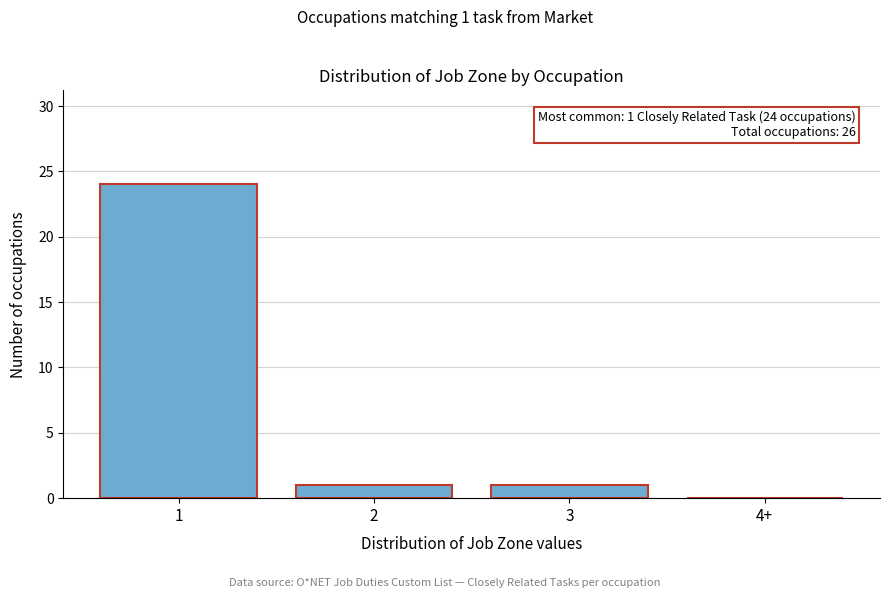

Reading left to right, extract all data points from this chart.

1=24	2=1	3=1	4+=0